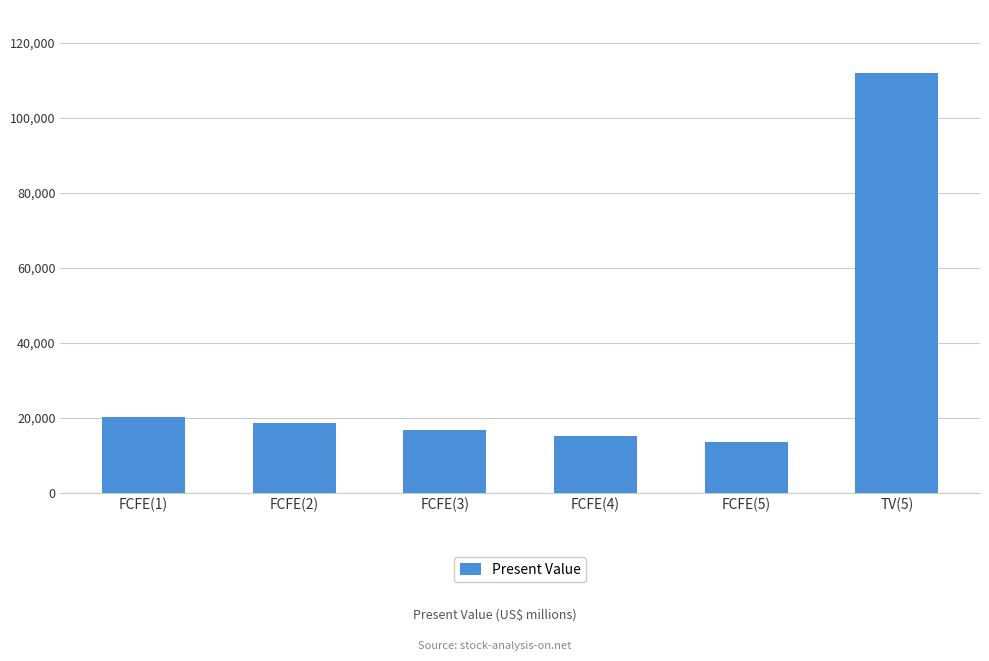

What is the maximum value shown in the chart?

111965